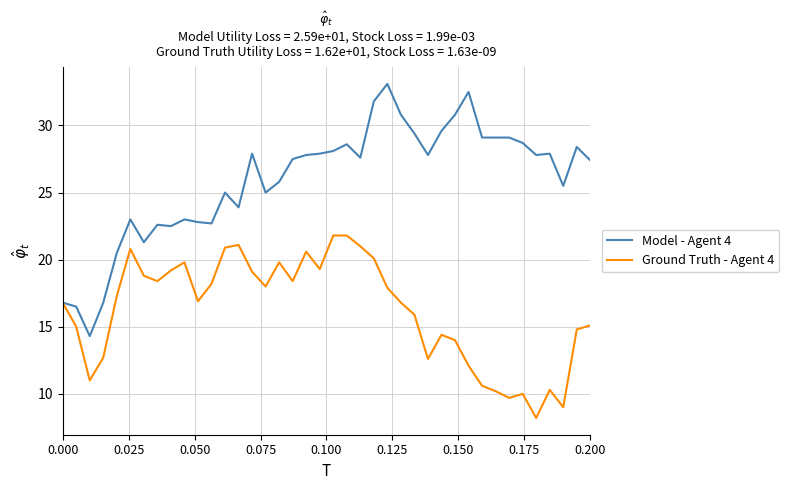

Which series has the largest total across all categories?

Model - Agent 4